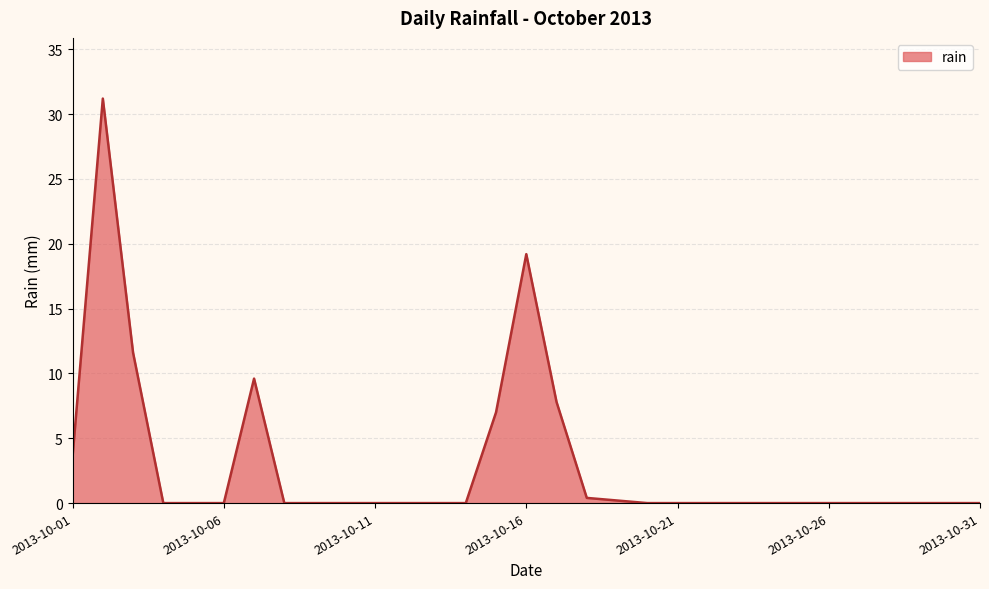

What is the sum of all values?

90.6